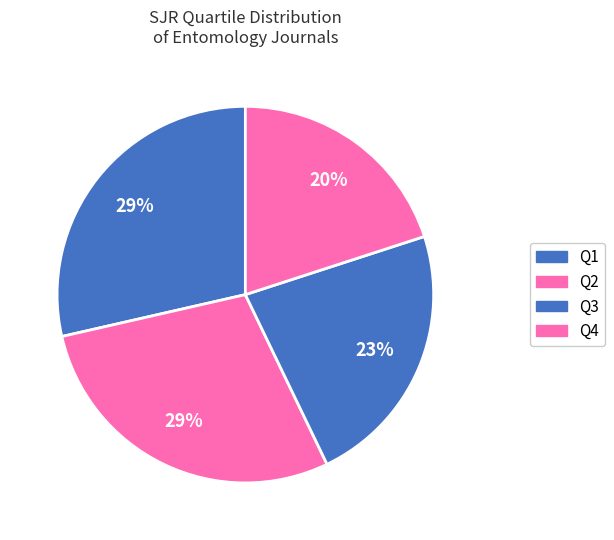

Does any single category account for the majority?

No